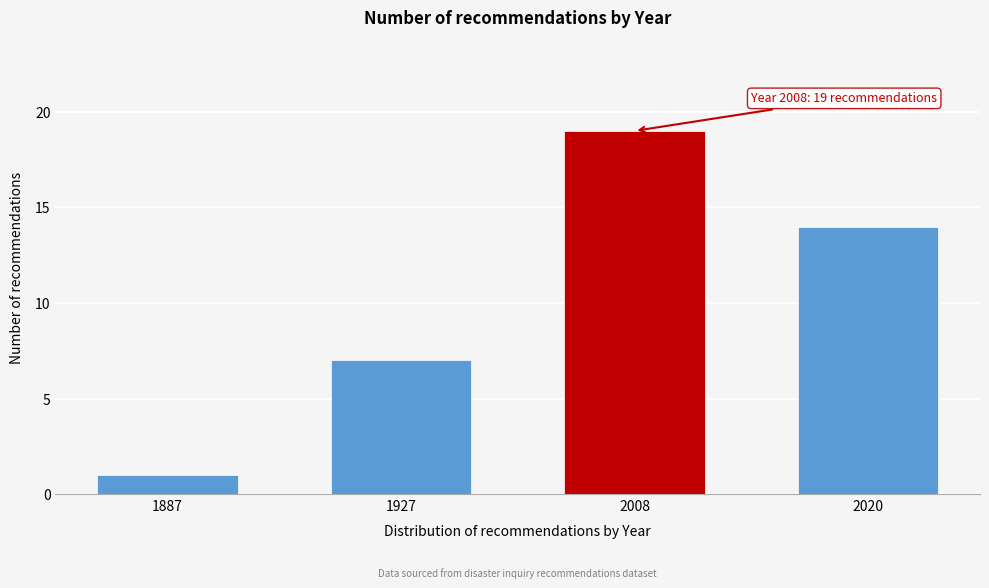

Reading right to left, transcribe all the data shown in this chart.

2020=14	2008=19	1927=7	1887=1